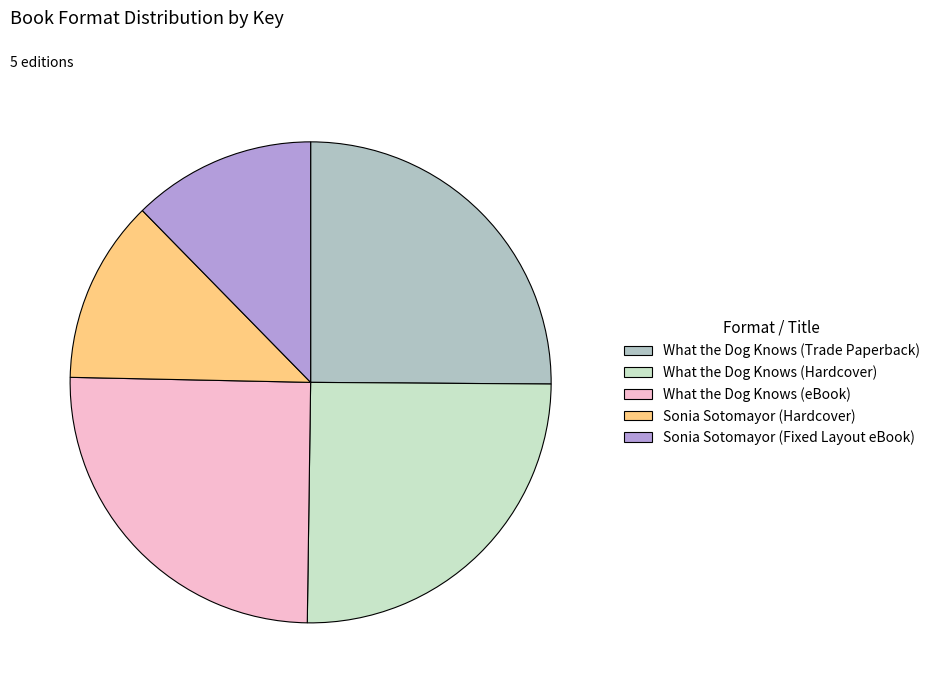

Is the sum of Sonia Sotomayor (Fixed Layout eBook) and What the Dog Knows (Hardcover) greater than half?

No